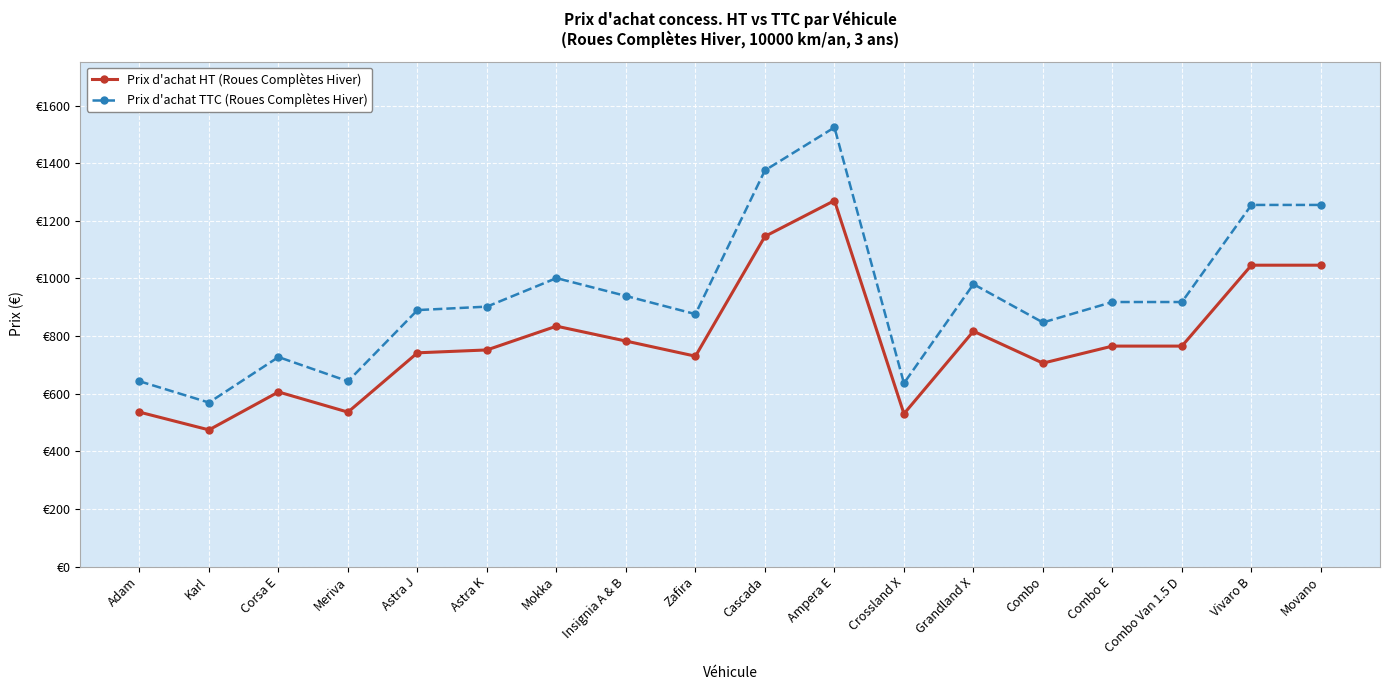

At how many categories does at least one series exceed 1064?

4